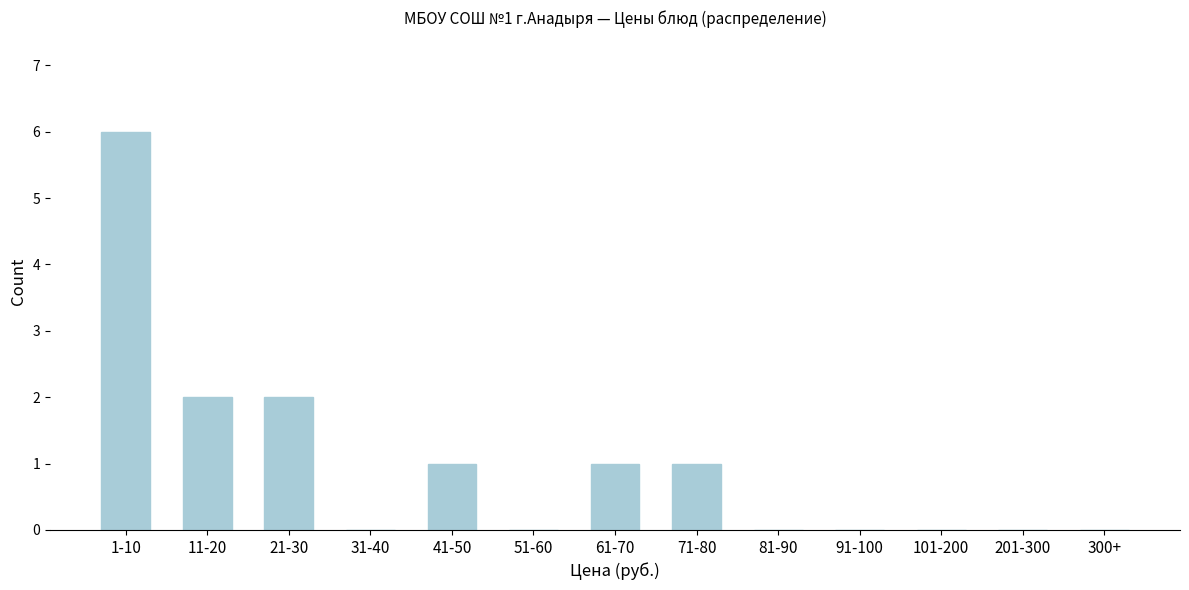

Reading left to right, what are all the values shown in this chart?

1-10=6	11-20=2	21-30=2	31-40=0	41-50=1	51-60=0	61-70=1	71-80=1	81-90=0	91-100=0	101-200=0	201-300=0	300+=0